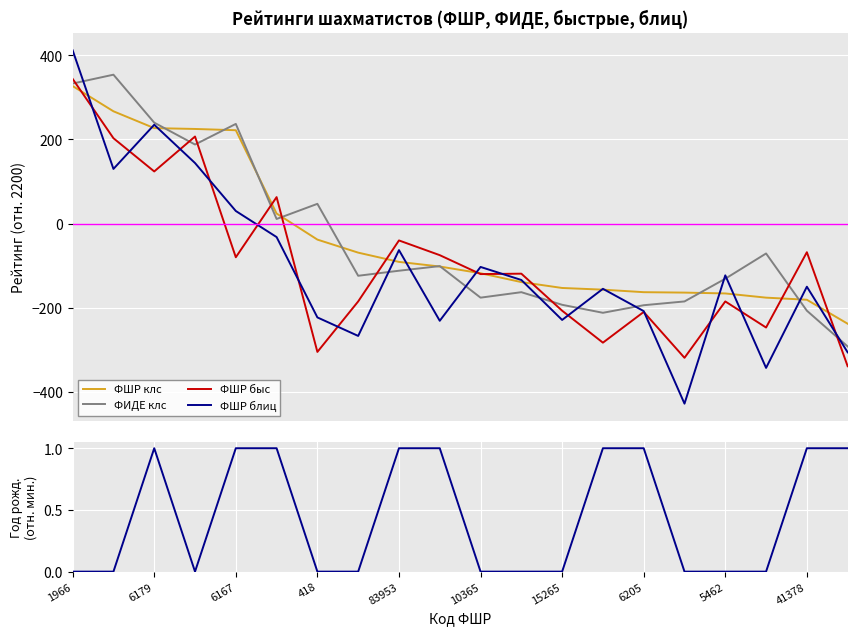

What is the maximum value for ФШР блиц?

412